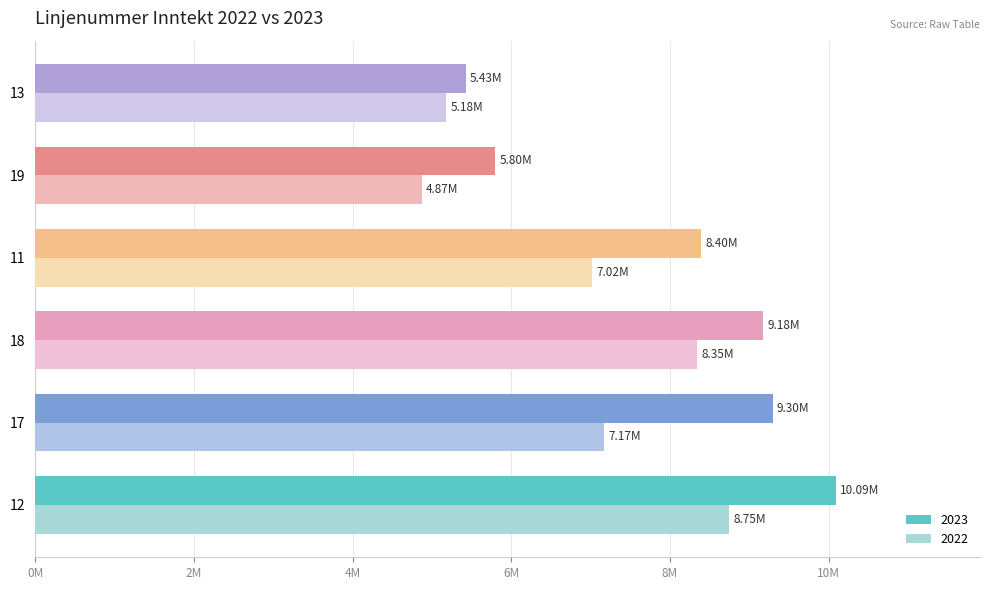

Reading left to right, transcribe all the data shown in this chart.

2023: 12=10093026.5	17=9296174.1	18=9180127.1	11=8396989.1	19=5799955.4	13=5430186.1
2022: 12=8749663.5	17=7173145.8	18=8346956.2	11=7023860.8	19=4874528.0	13=5182743.9